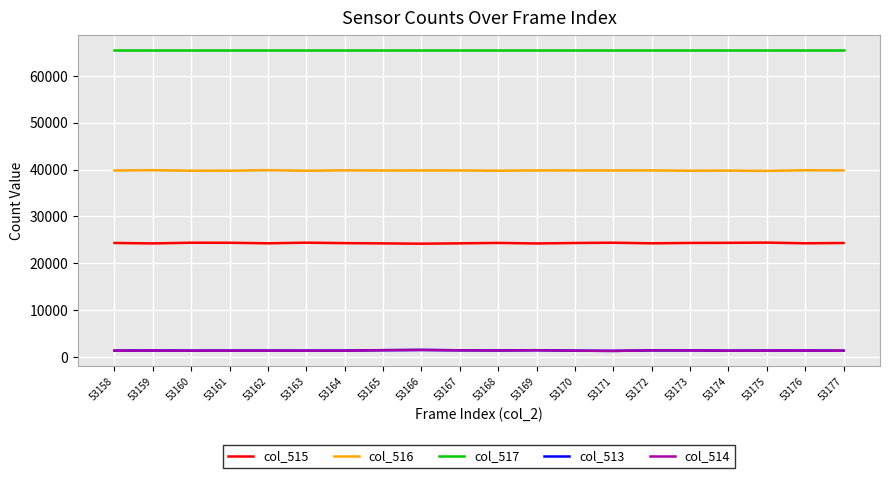

Which series has the largest total across all categories?

col_517